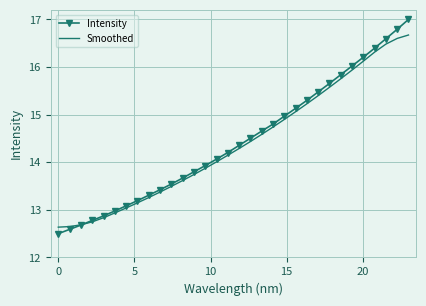

Which series has the widest spread of values?

Intensity